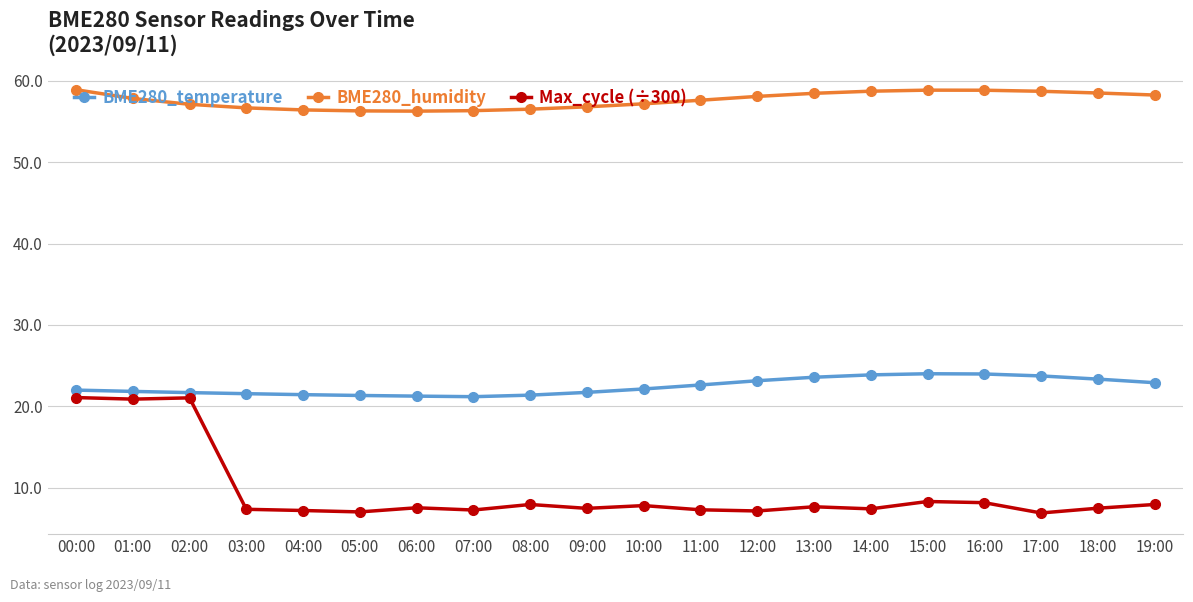

Rank the series by their maximum value, from lowest to highest.

Max_cycle (÷300), BME280_temperature, BME280_humidity